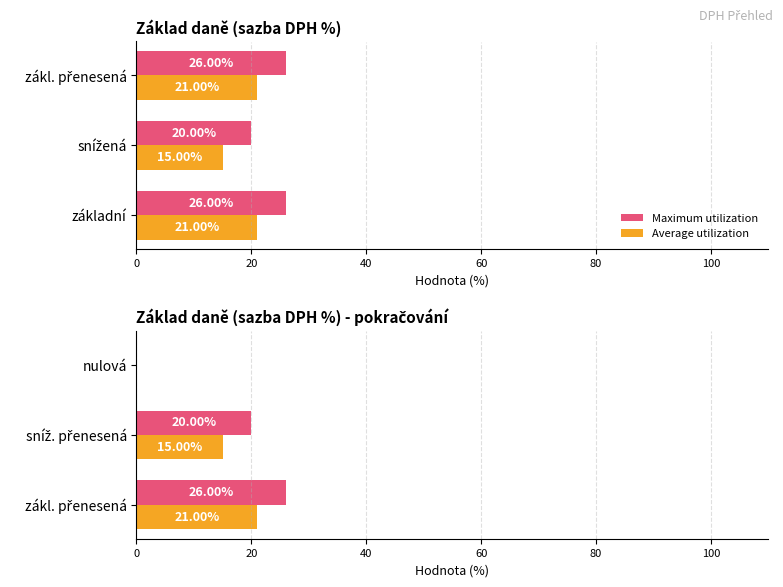

How many data points in Maximum utilization are less than 20?

1